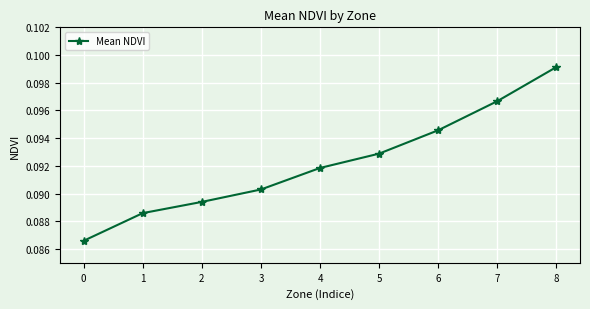

The chart shows a value of 0.2 at 5. True or false?

False